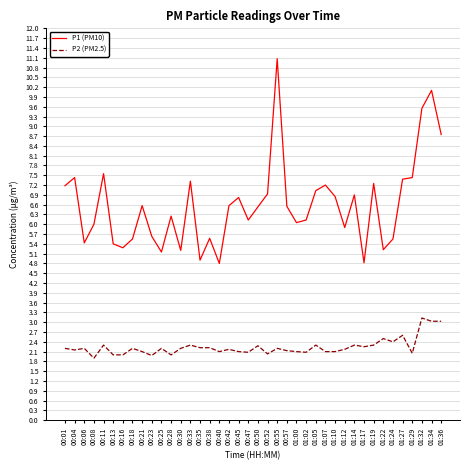

Where does the P1 (PM10) series first go above 6?

00:01